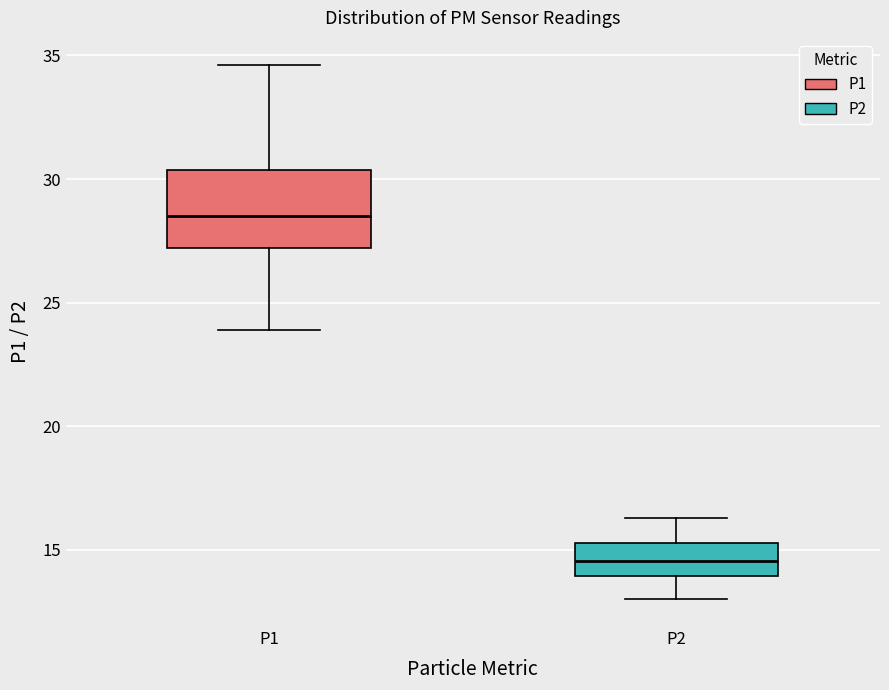

Which box is the tallest, from its lower edge to its upper edge?

P1